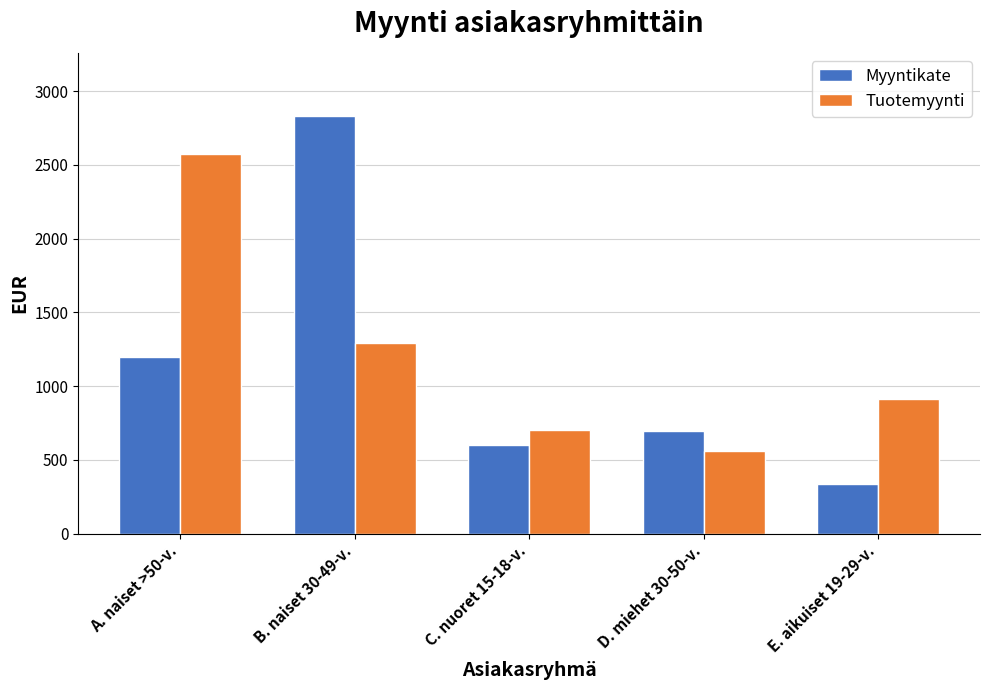

Count the number of categories in the chart.

5